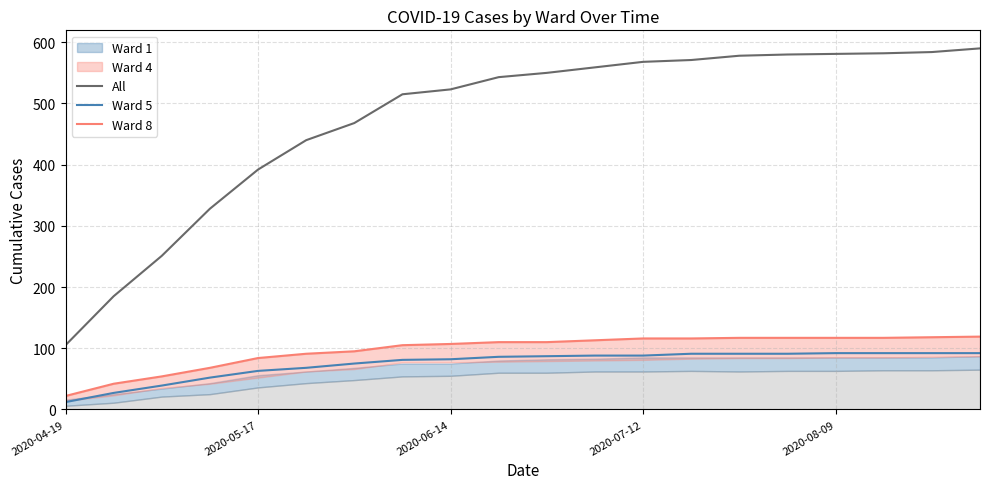

Is it true that All equals 468 at 6?

True